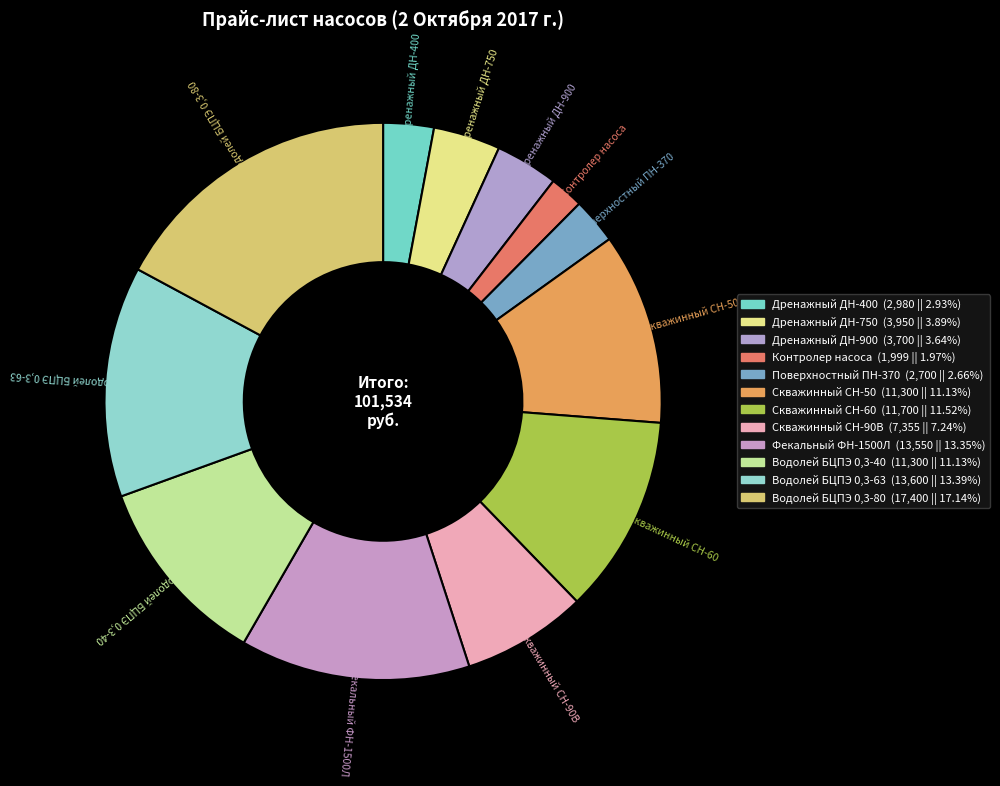

How many segments does this pie chart have?

12